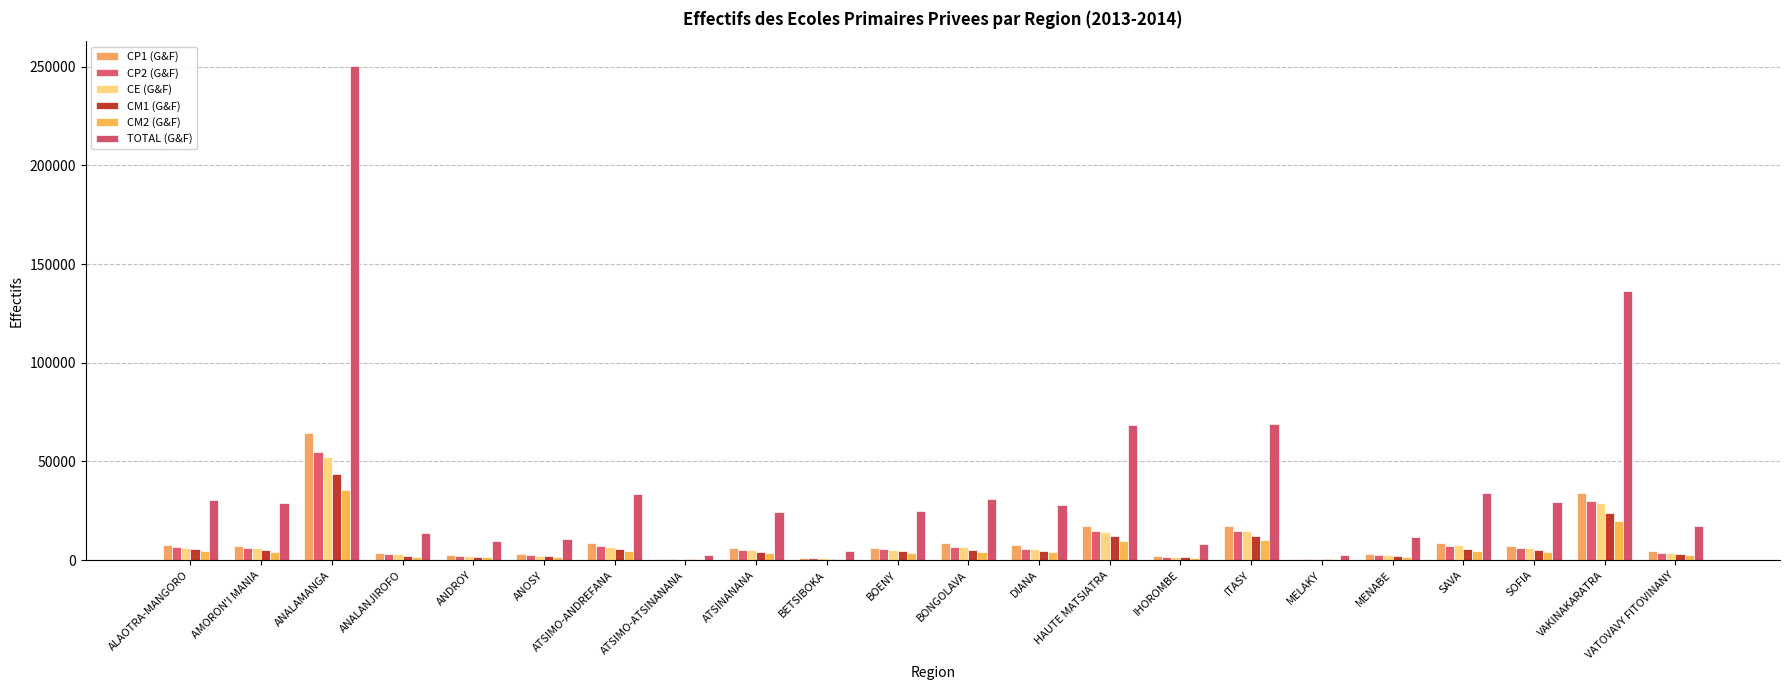

Which series has the widest spread of values?

TOTAL (G&F)